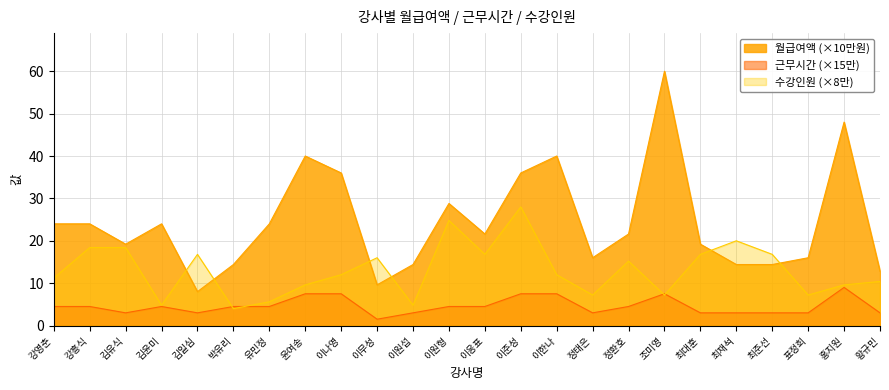

What is the value of the 근무시간 point at the 1st from the left?

4.5